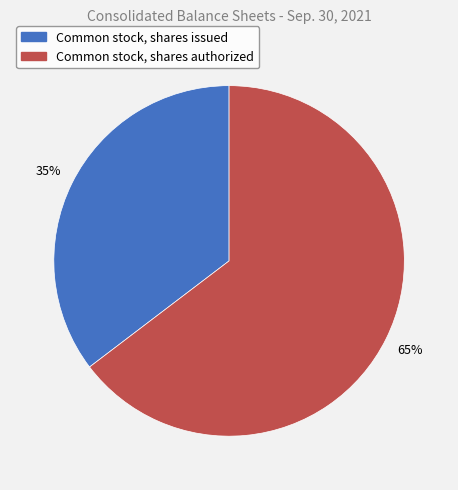

Does Common stock, shares authorized account for over 50% of the chart?

Yes